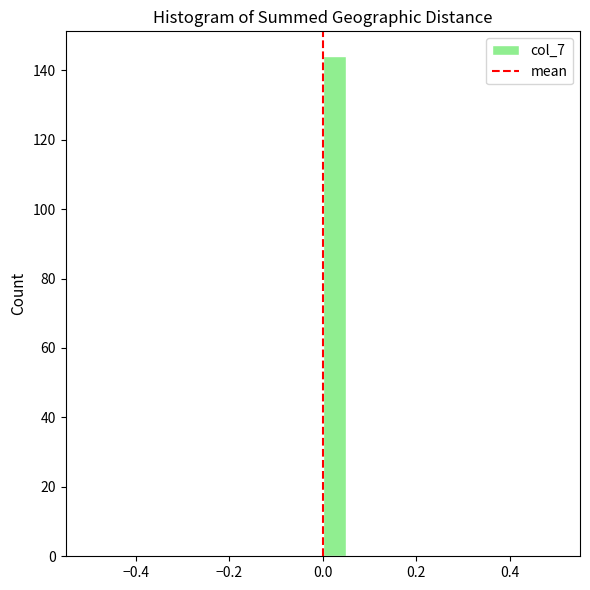

Around what value on the x-axis is the tallest bar? Give the approximate position of its centre, as read against the axis.

0.02